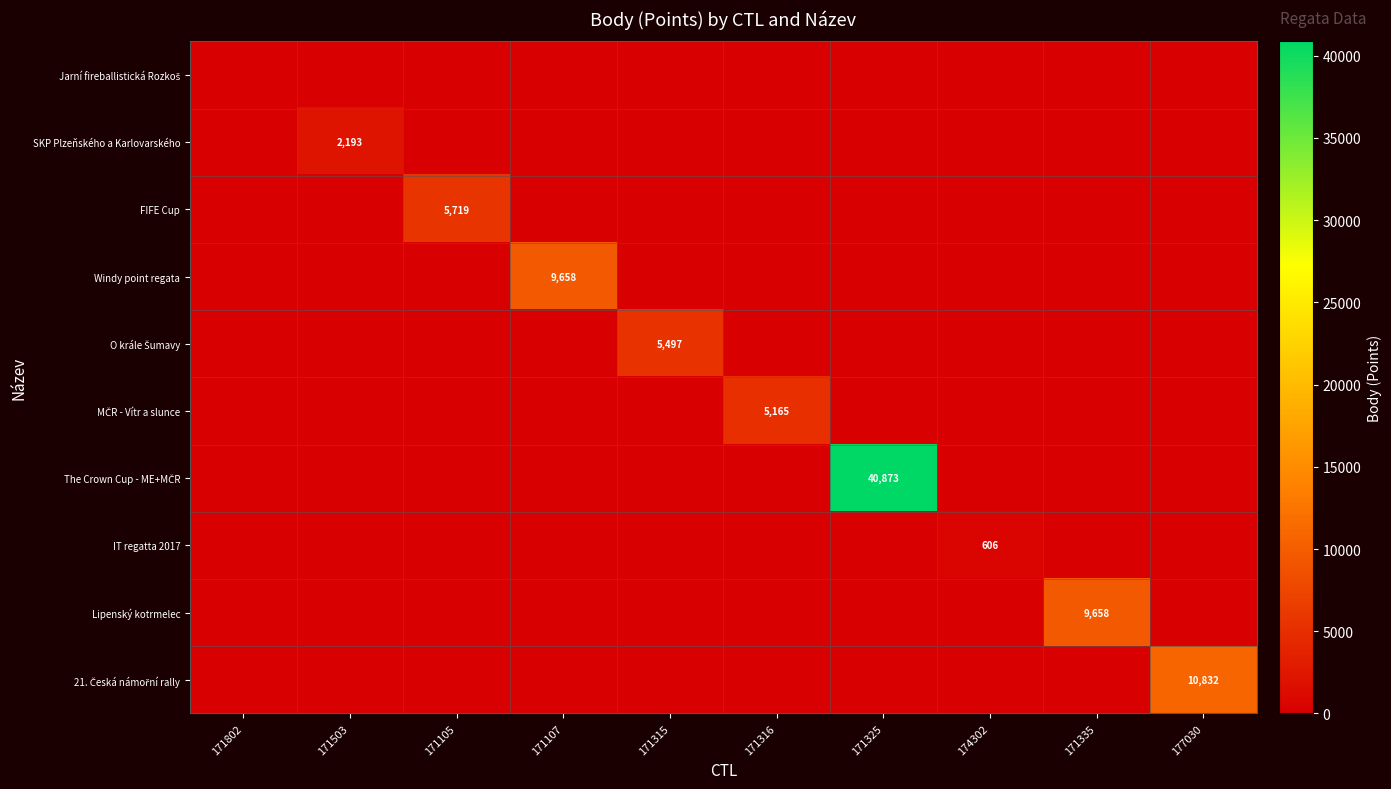

Is it true that Lipenský kotrmelec equals 9658 at 171335?

True